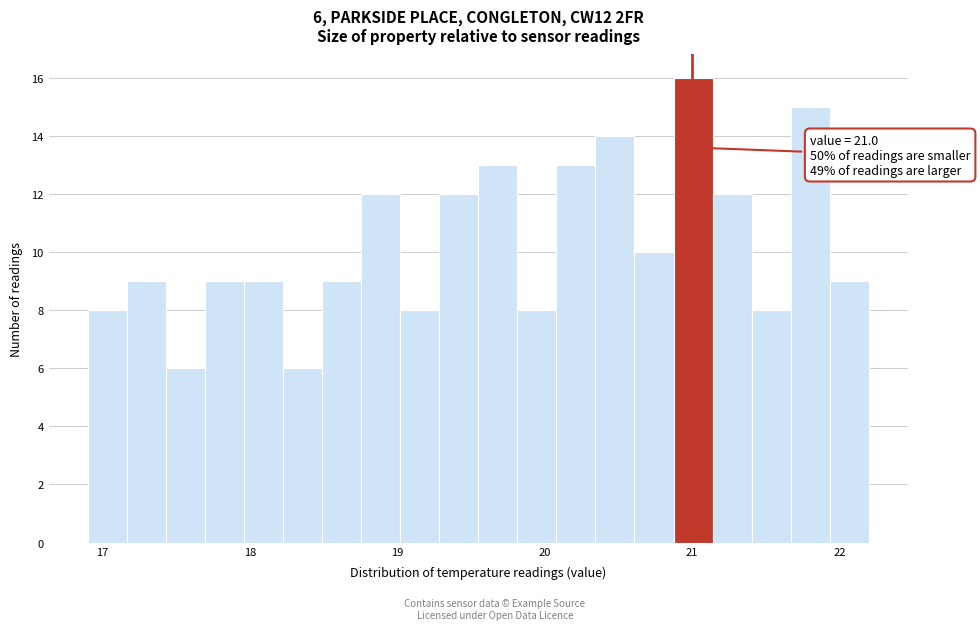

Around what value on the x-axis is the tallest bar? Give the approximate position of its centre, as read against the axis.

21.0